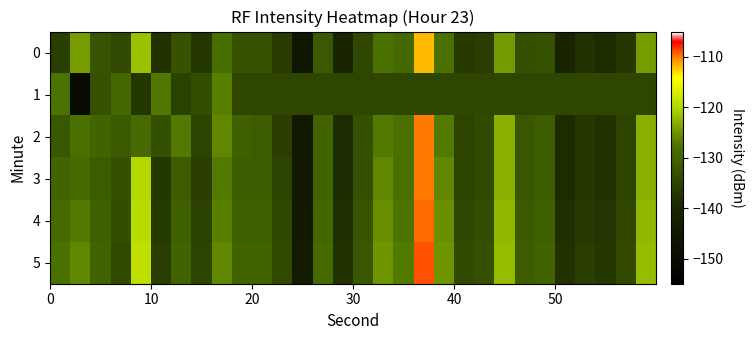

Reading left to right, what are all the values shown in this chart?

0: -135.9	-124.4	-132.5	-134.3	-121.8	-138.0	-132.7	-137.0	-128.1	-132.7	-132.6	-136.4	-146.4	-131.6	-140.2	-134.5	-128.0	-129.1	-111.9	-127.9	-136.5	-135.9	-124.6	-133.2	-132.8	-140.5	-138.1	-139.0	-136.8	-124.4
1: -127.6	-151.1	-132.8	-129.4	-137.1	-127.3	-135.7	-133.6	-126.6	-134.8	-134.8	-134.8	-134.8	-134.8	-134.8	-134.8	-134.8	-134.8	-134.8	-134.8	-134.8	-134.8	-134.8	-134.8	-134.8	-134.8	-134.8	-134.8	-134.8	-134.8
2: -132.0	-128.0	-130.0	-131.5	-129.0	-133.0	-127.0	-135.0	-126.0	-130.5	-131.0	-136.0	-145.0	-130.0	-139.0	-133.0	-127.0	-128.0	-110.0	-127.0	-135.0	-134.0	-123.0	-132.0	-131.0	-139.0	-137.0	-138.0	-135.0	-123.0
3: -130.0	-129.0	-131.0	-133.0	-120.0	-137.0	-131.0	-136.0	-127.0	-131.0	-131.0	-135.0	-145.0	-130.0	-139.0	-133.0	-126.0	-128.0	-110.0	-126.0	-135.0	-134.0	-123.0	-132.0	-131.0	-139.0	-137.0	-138.0	-135.0	-123.0
4: -129.0	-127.0	-130.5	-133.5	-119.5	-136.5	-130.5	-135.5	-126.5	-130.5	-130.5	-134.5	-144.5	-129.5	-138.5	-132.5	-125.5	-127.5	-109.5	-125.5	-134.5	-133.5	-122.5	-131.5	-130.5	-138.5	-136.5	-137.5	-134.5	-122.5
5: -128.0	-126.0	-130.0	-134.0	-119.0	-136.0	-130.0	-135.0	-126.0	-130.0	-130.0	-134.0	-144.0	-129.0	-138.0	-132.0	-125.0	-127.0	-109.0	-125.0	-134.0	-133.0	-122.0	-131.0	-130.0	-138.0	-136.0	-137.0	-134.0	-122.0